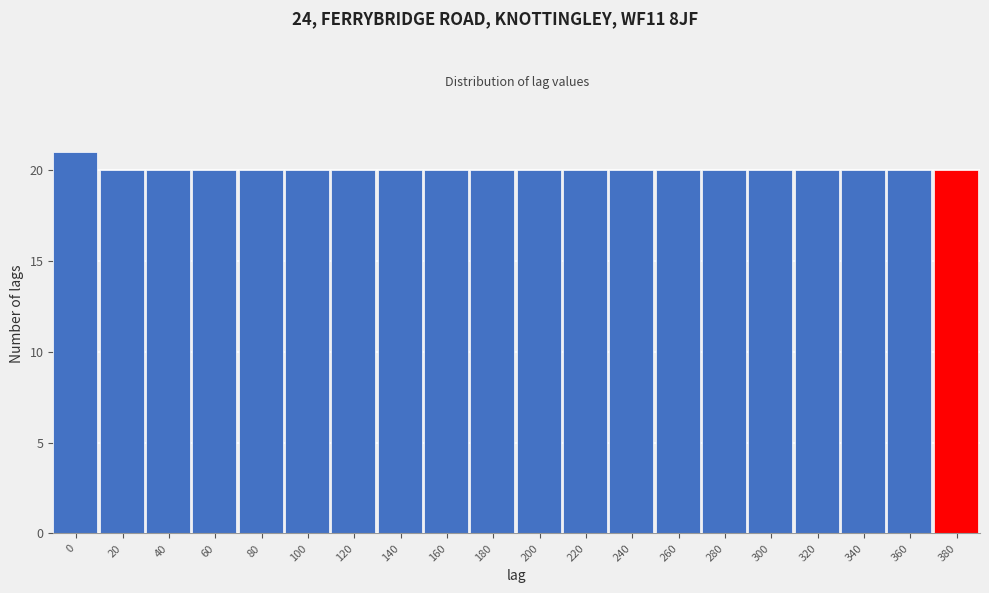

Reading left to right, transcribe all the data shown in this chart.

0=21	20=20	40=20	60=20	80=20	100=20	120=20	140=20	160=20	180=20	200=20	220=20	240=20	260=20	280=20	300=20	320=20	340=20	360=20	380=20